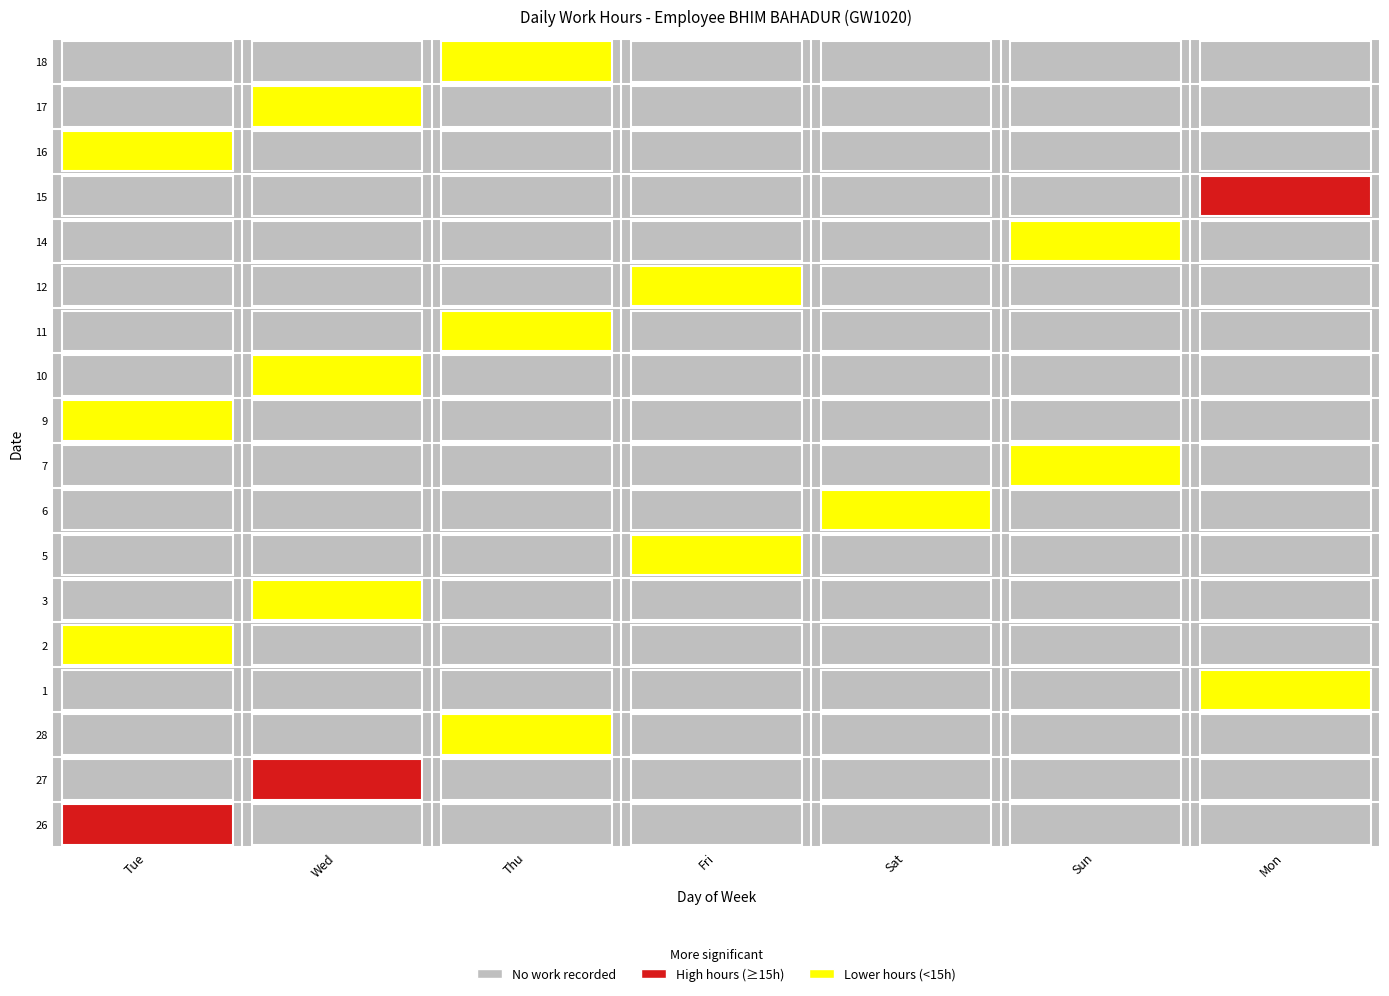

At which category does the chart reach its minimum across all series?

Wed